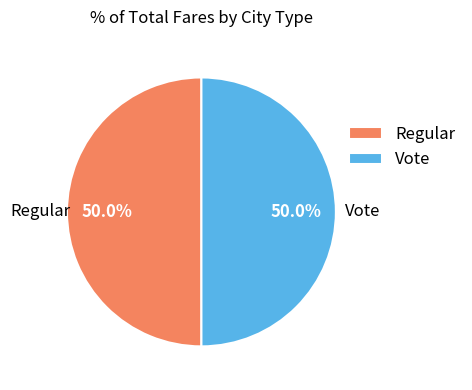

Combined, do Regular and Vote account for over 50%?

Yes